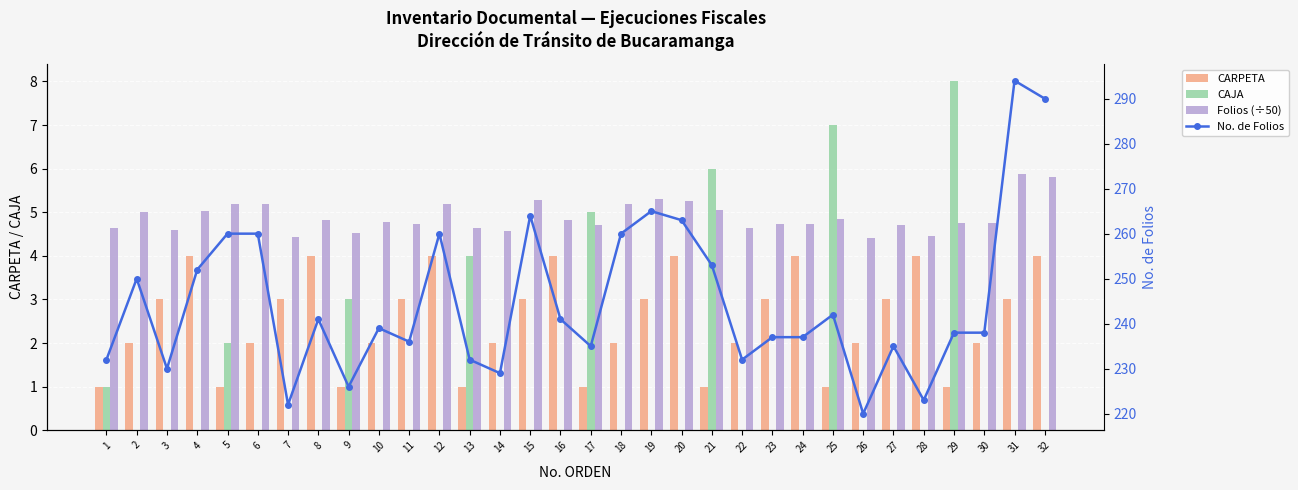

Which has a higher value, 27 or 9?

27